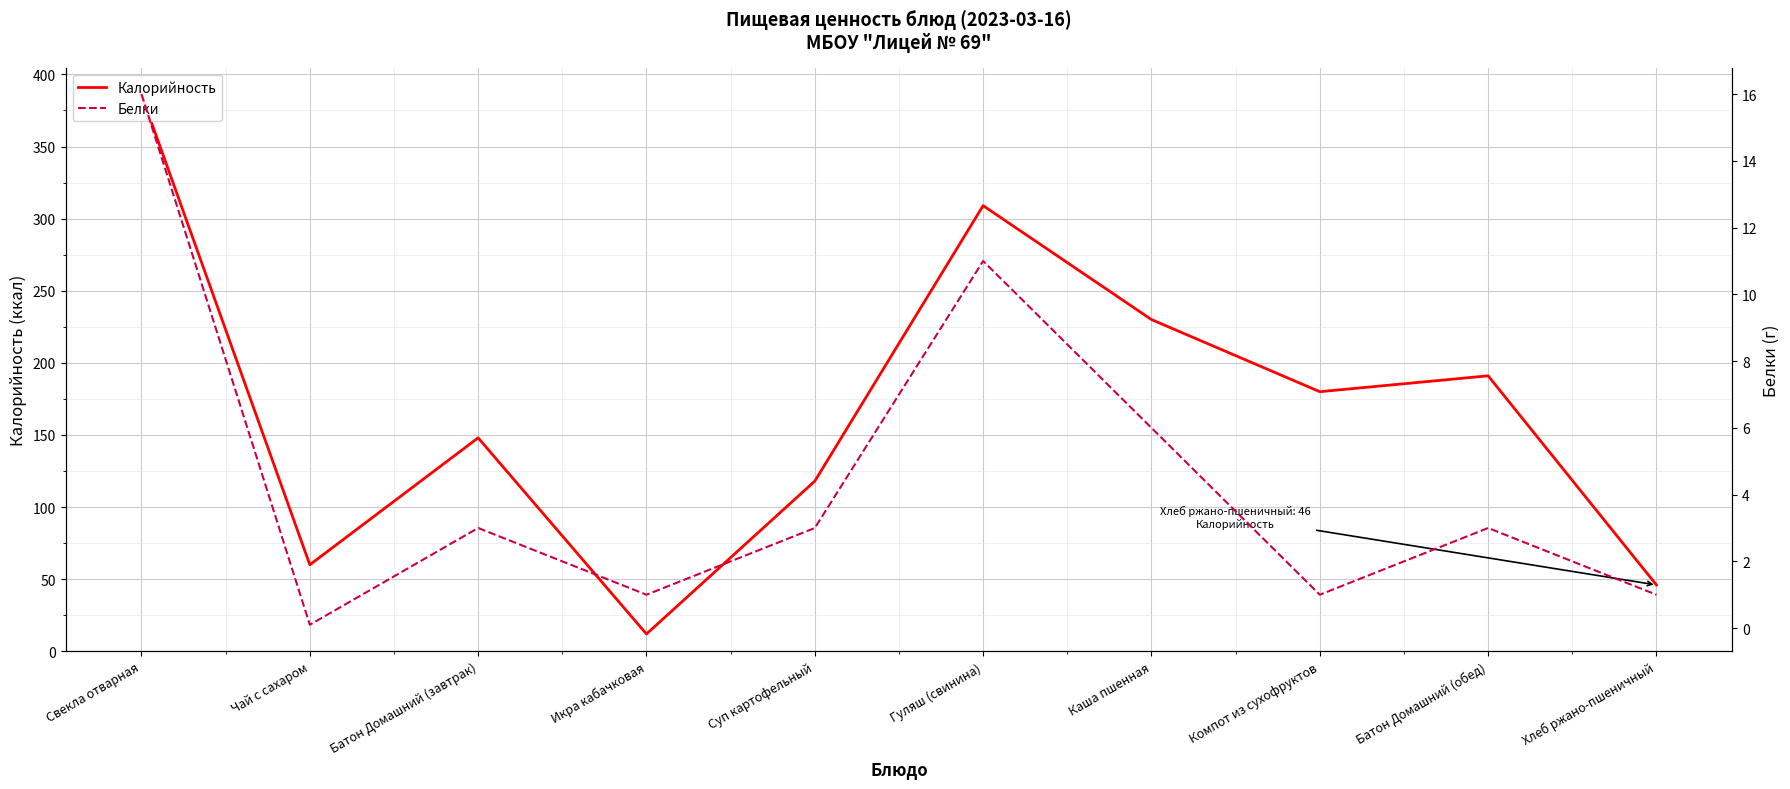

Between Икра кабачковая and Батон Домашний (завтрак), which is larger?

Батон Домашний (завтрак)